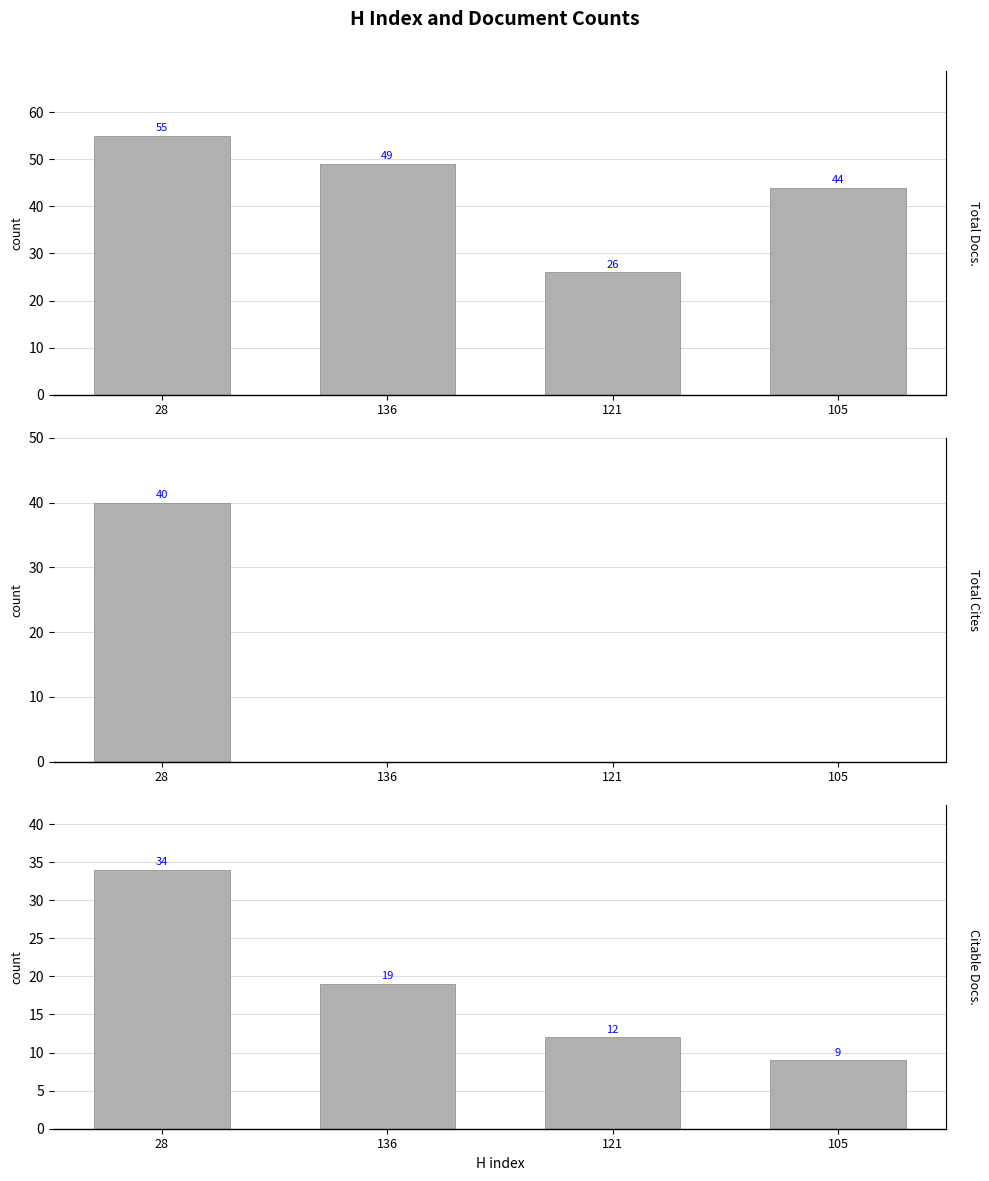

How many bars are there in each group?

3